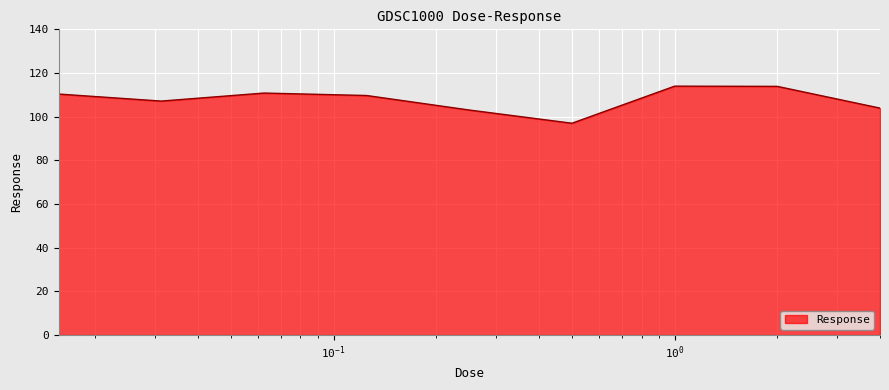

What is the smallest value displayed?

97.0